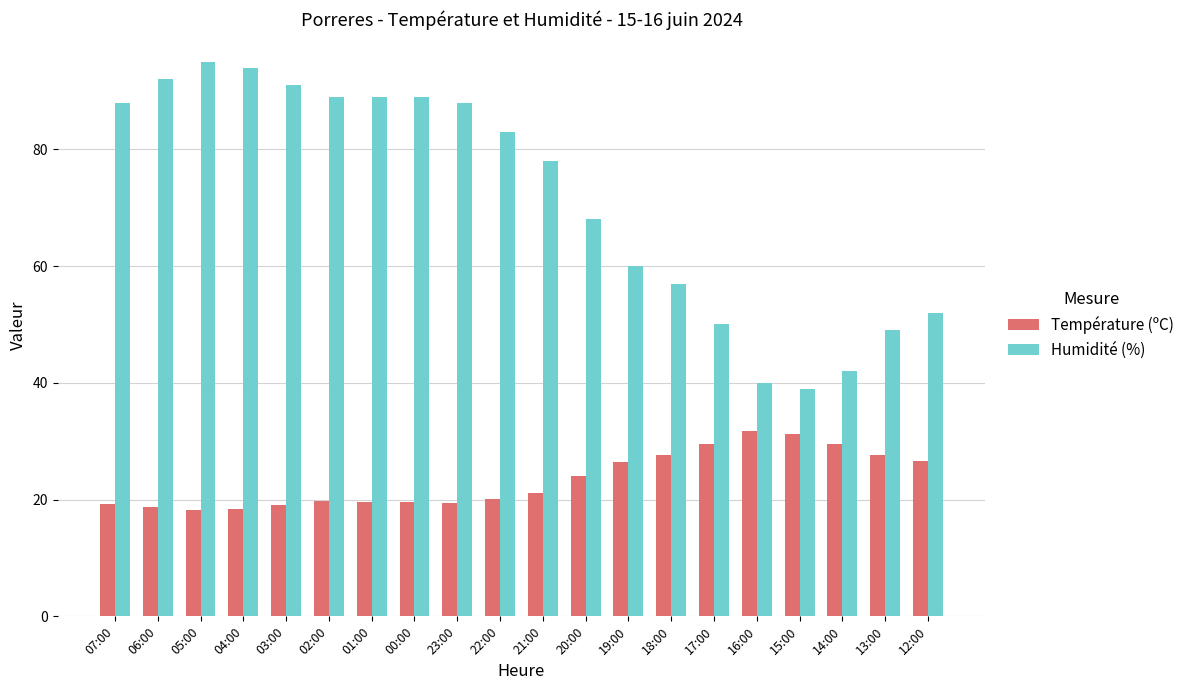

How many groups of bars are there?

20